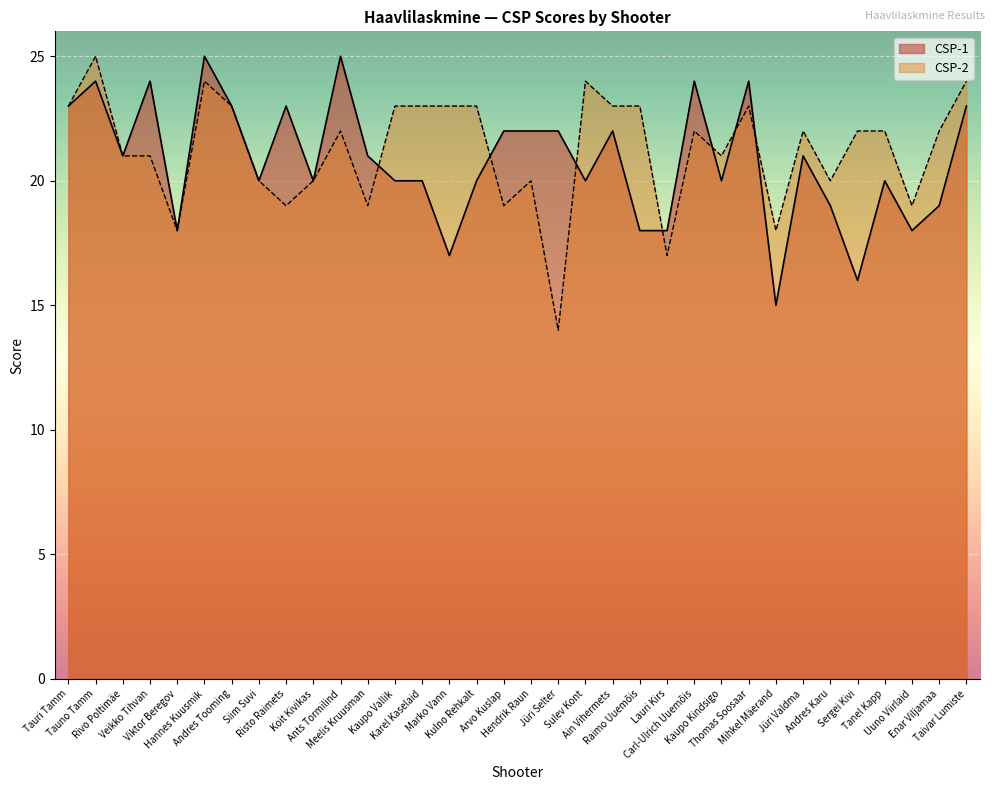

In CSP-2, how many points are lower than both neighbors (excluding endpoints)?

10